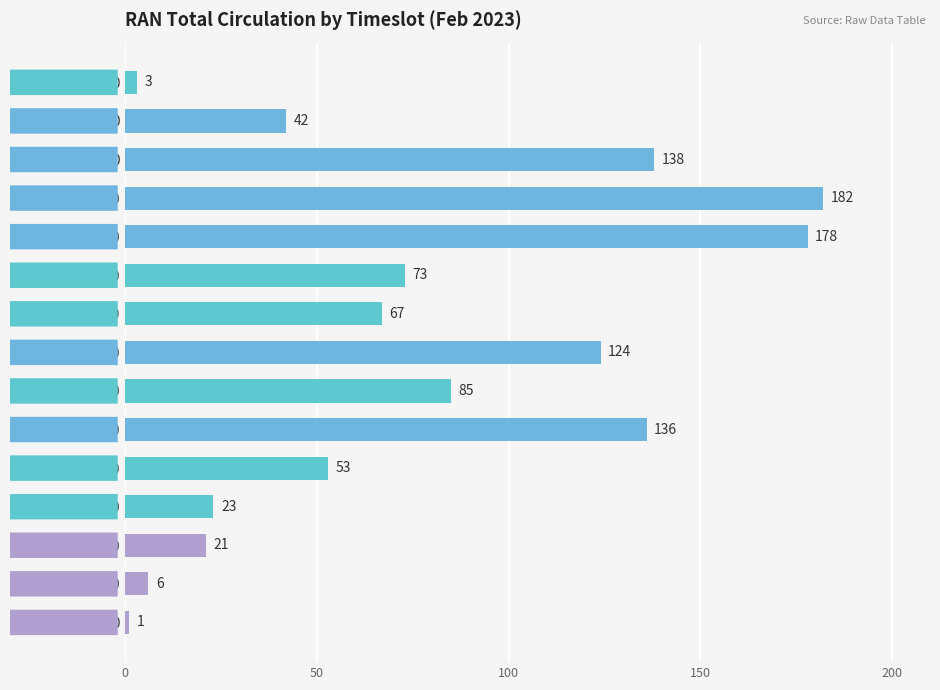

Is it true that the value at 20:00-21:00 is 8?

False